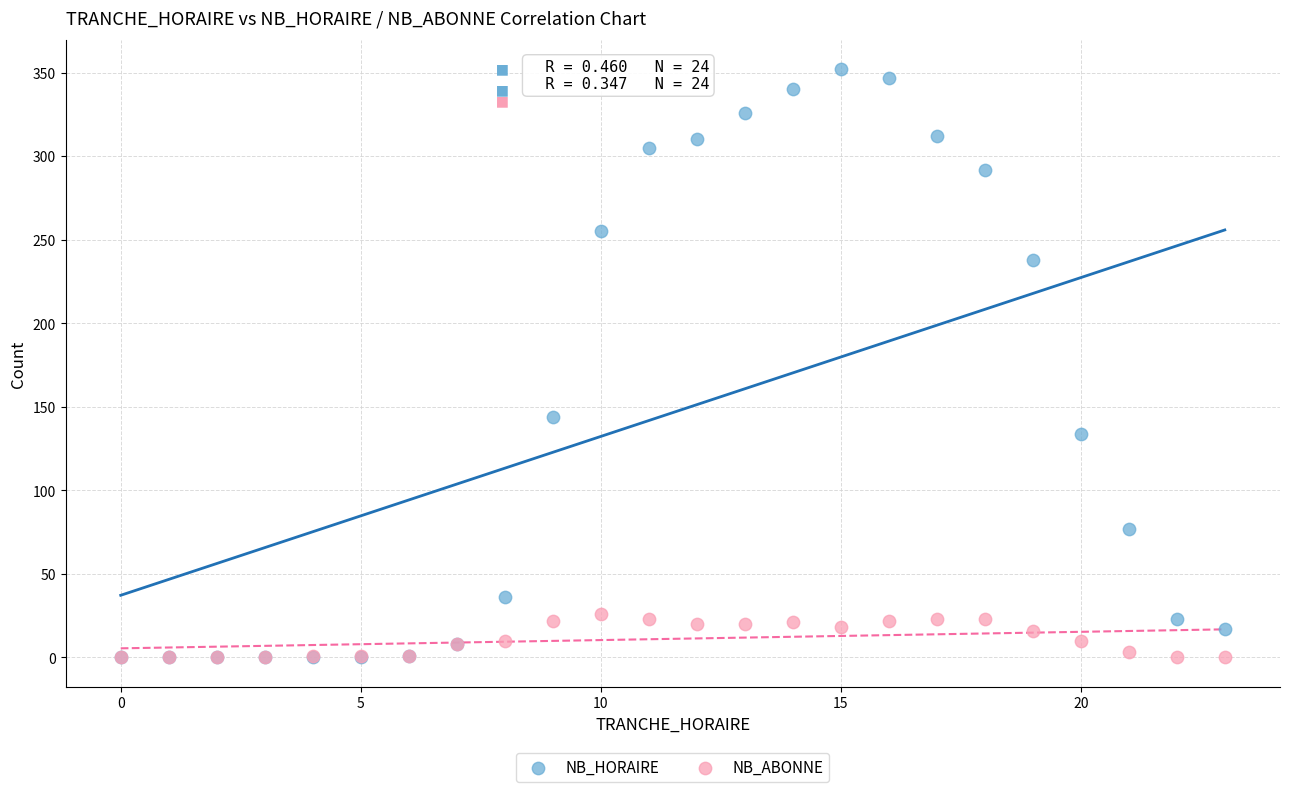

Across all series, what Y value is closest to 176?

144